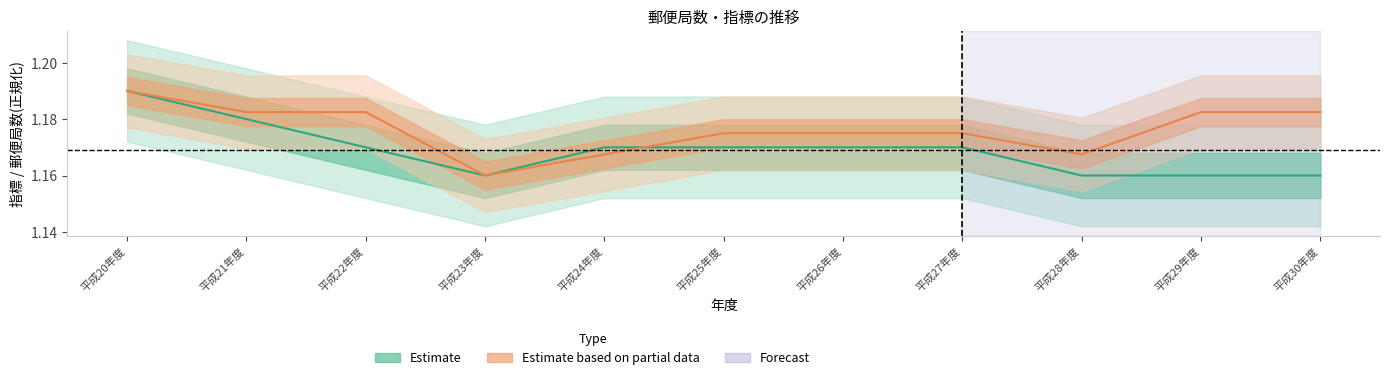

Is it true that Estimate based on partial data equals 2.0 at 平成26年度?

False